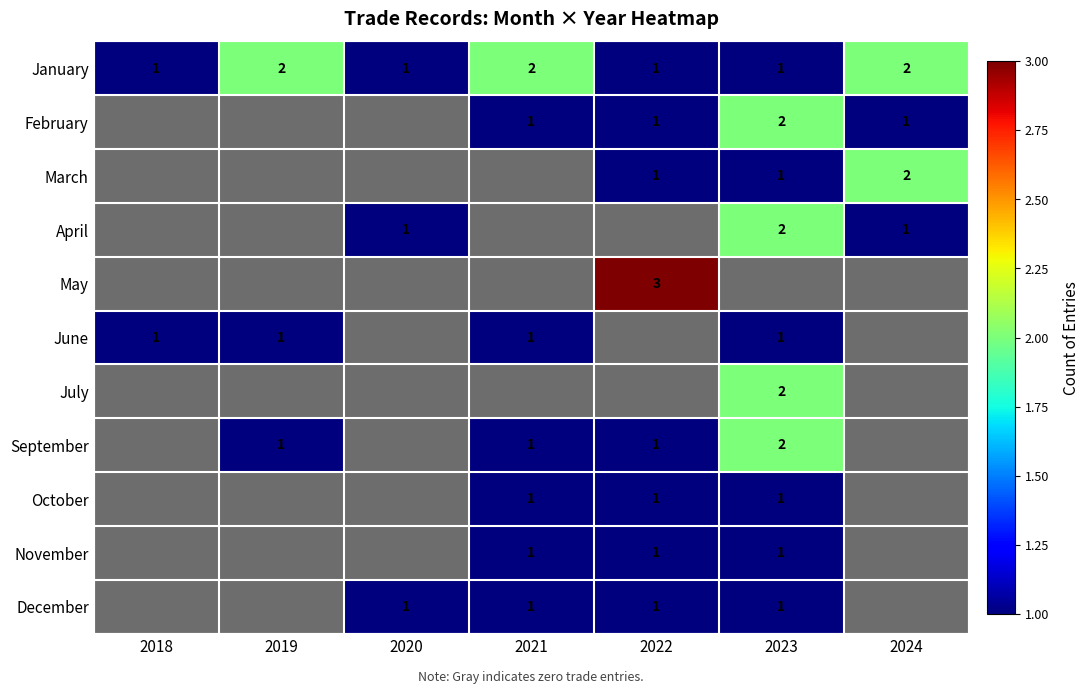

Which label corresponds to the smallest value in the chart?

2018